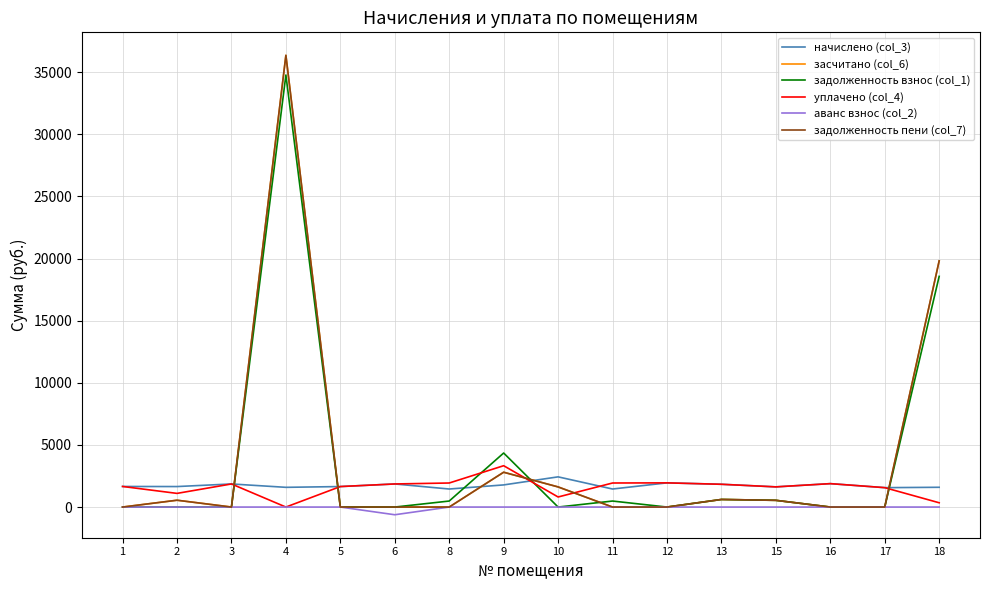

What is the sum of the аванс взнос (col_2) values at 6 and 5?

-619.6